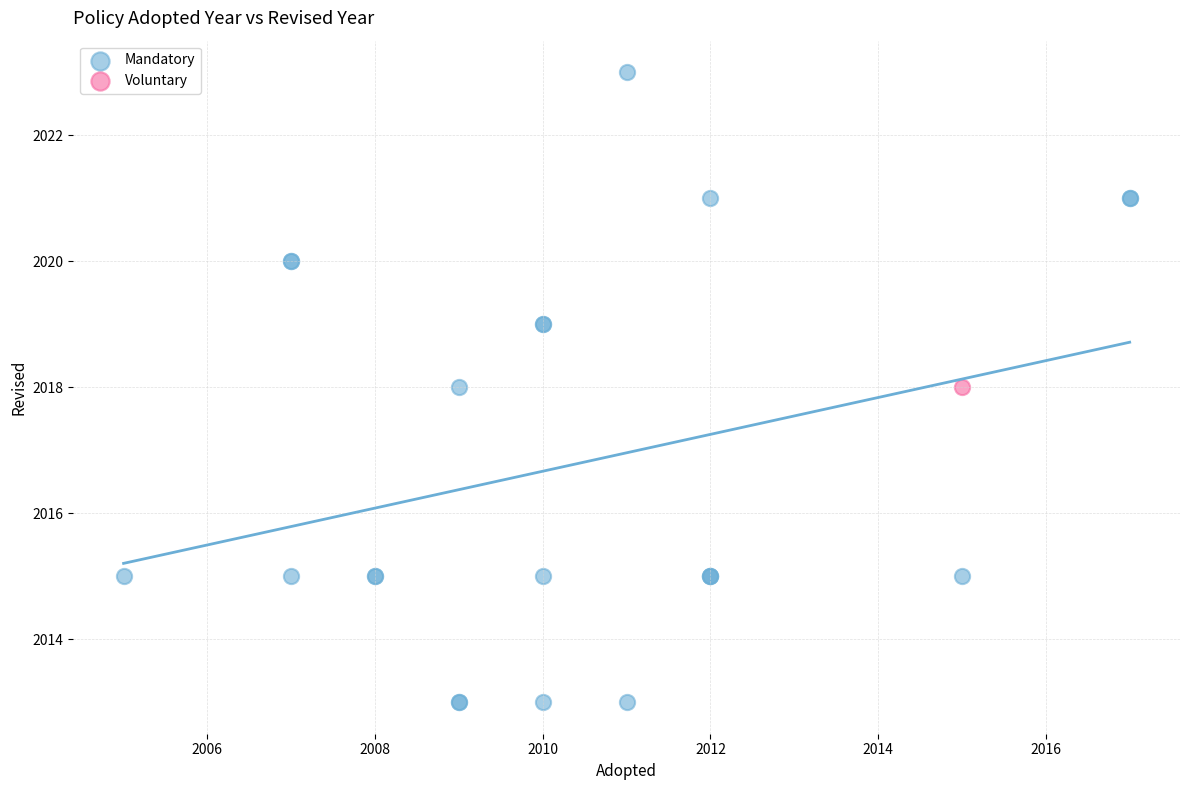

What are all the series names shown in the legend?

Mandatory, Voluntary